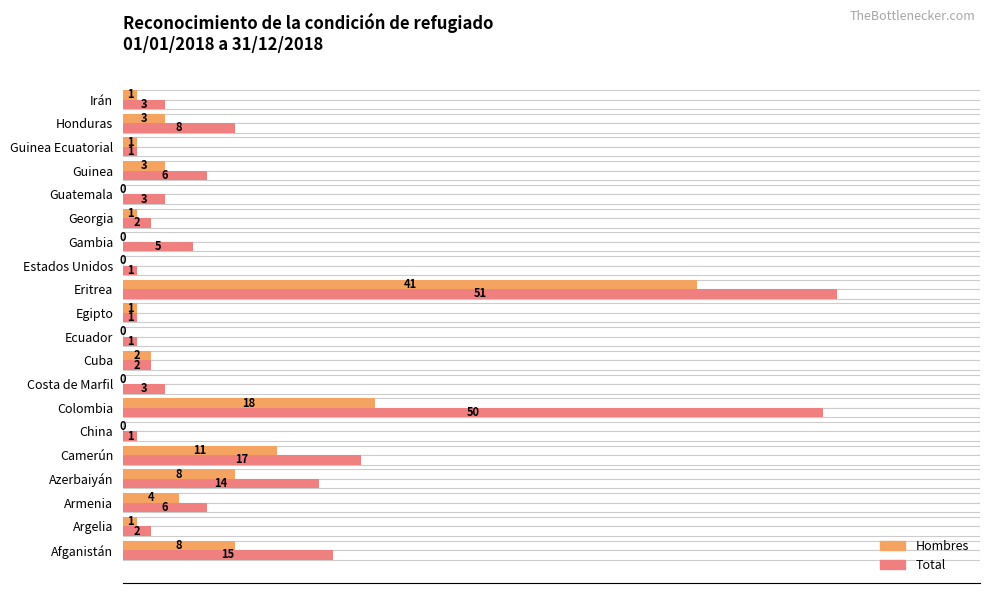

Between China and Ecuador, which series saw the biggest shift?

Hombres